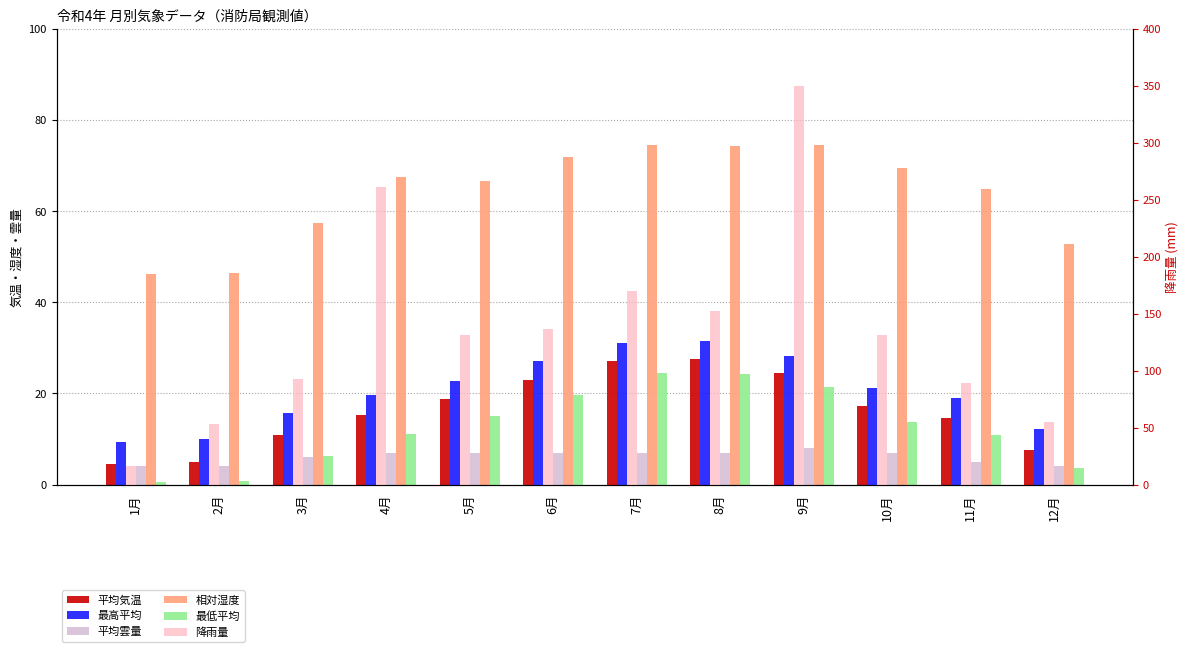

True or false: 平均気温 has a value of 6.9 at 7月.

False